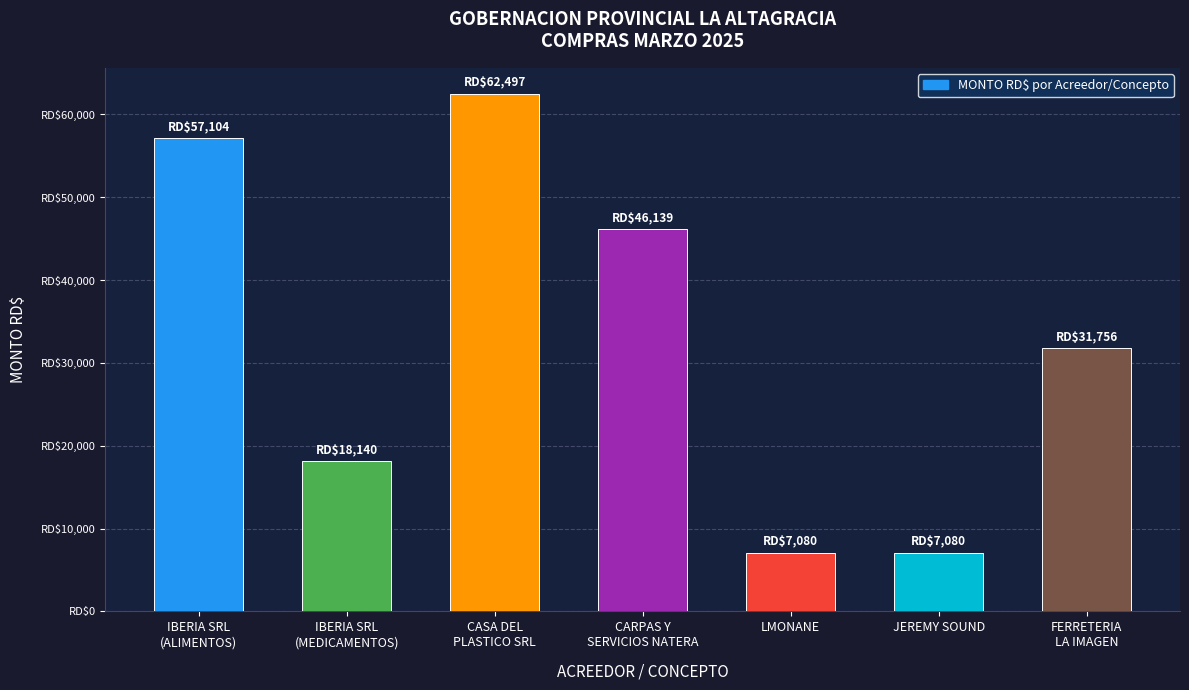

What is the value of the 2nd bar from the left?

18140.0